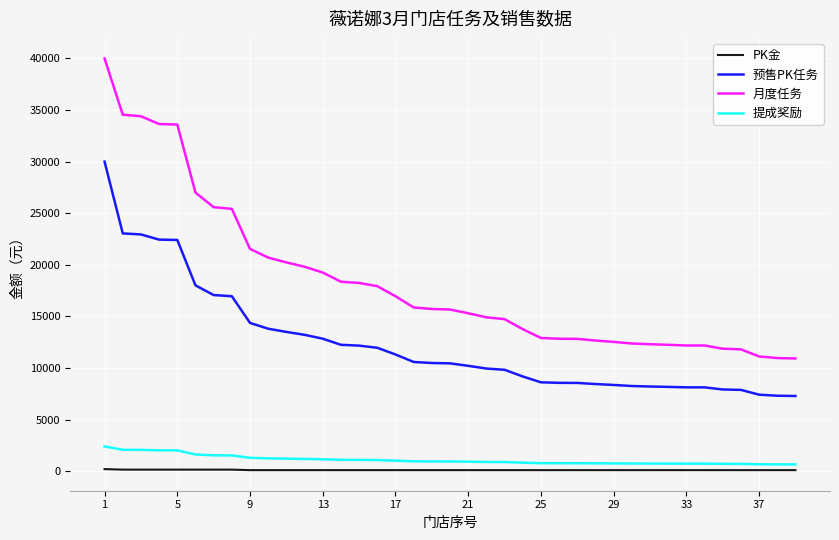

True or false: 预售PK任务 and 月度任务 intersect in this chart.

False